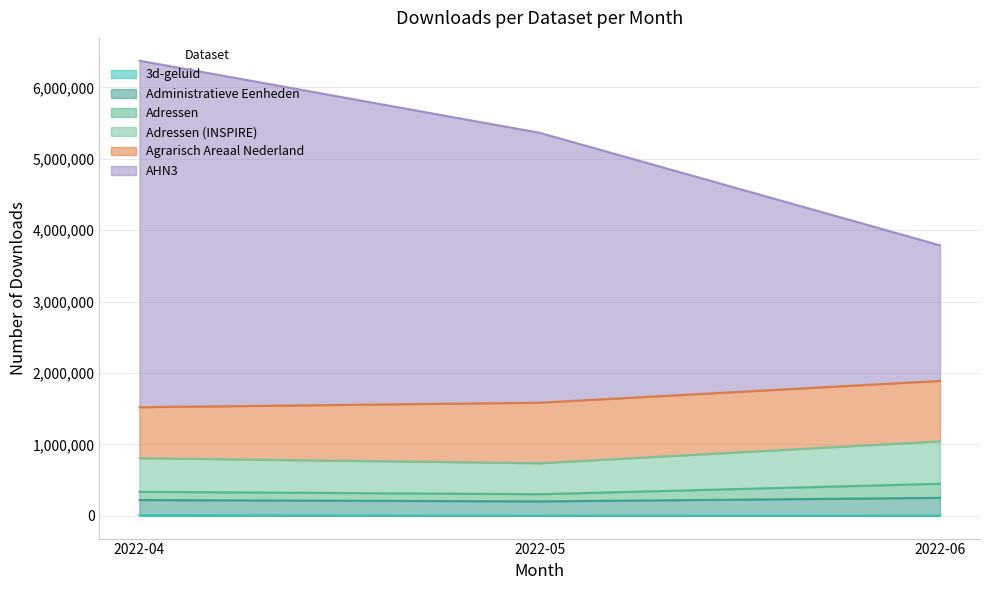

At which category is the sum across all series the highest?

2022-04